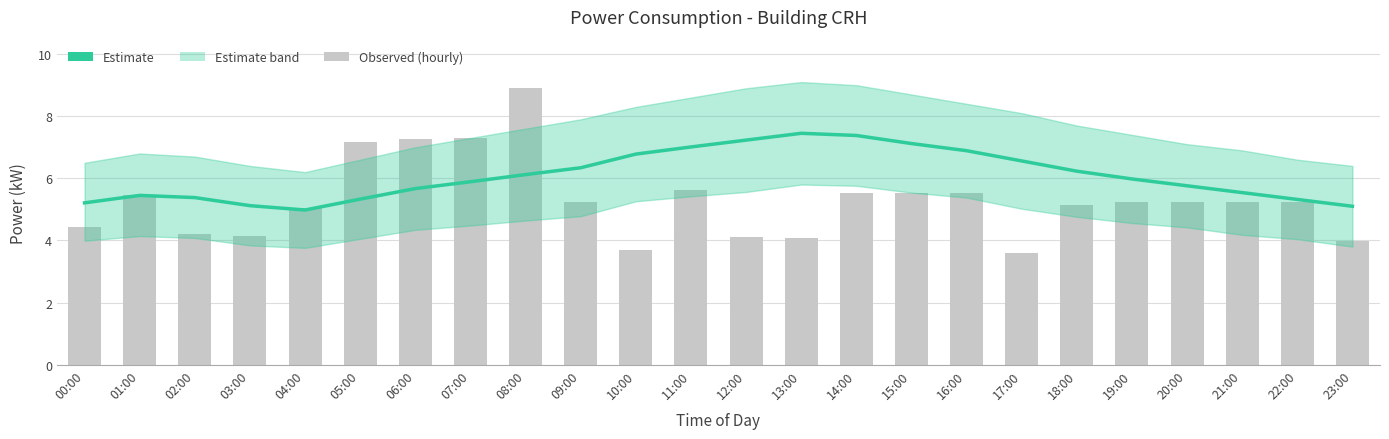

At 04:00, list the series in order from largest to smallest.

power_bar, Estimate